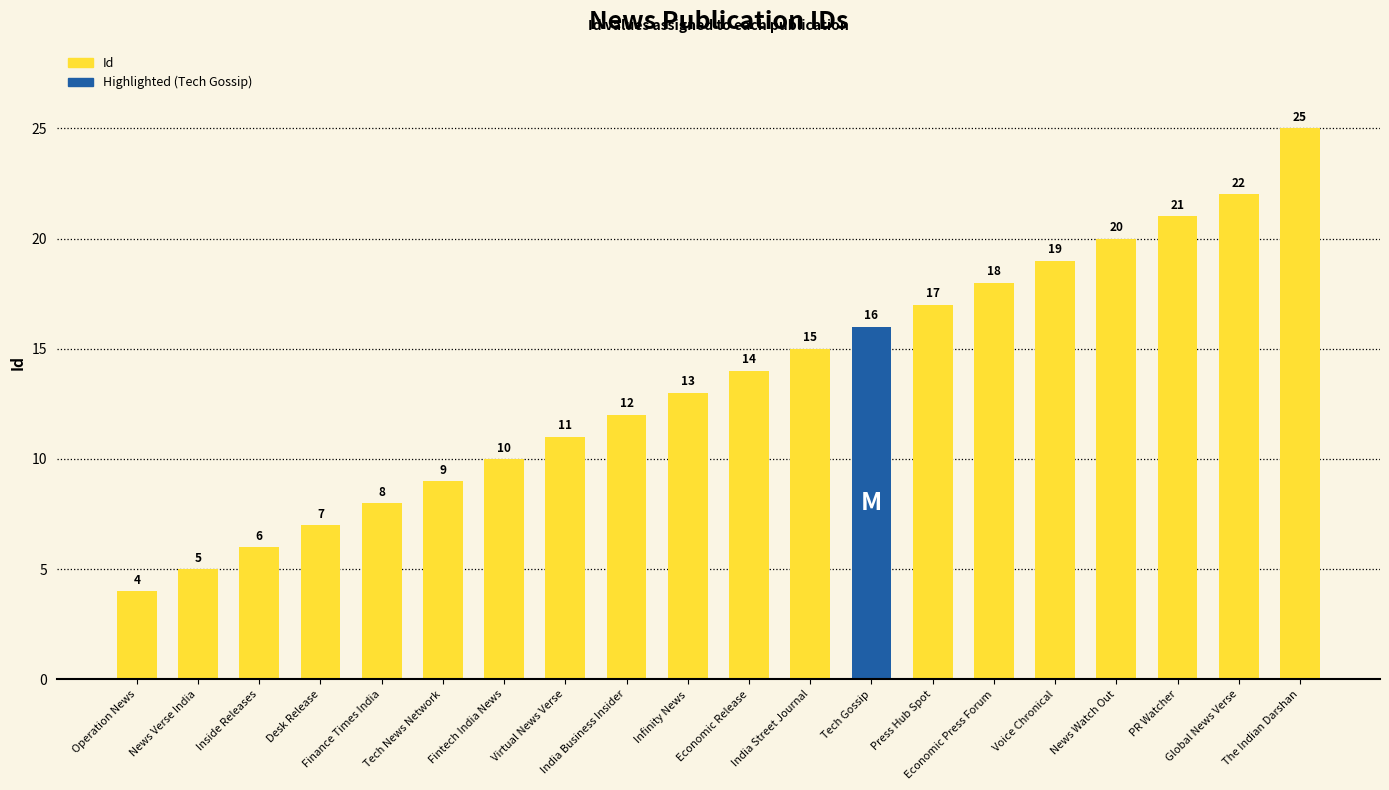

Reading left to right, transcribe all the data shown in this chart.

Operation News=4	News Verse India=5	Inside Releases=6	Desk Release=7	Finance Times India=8	Tech News Network=9	Fintech India News=10	Virtual News Verse=11	India Business Insider=12	Infinity News=13	Economic Release=14	India Street Journal=15	Tech Gossip=16	Press Hub Spot=17	Economic Press Forum=18	Voice Chronical=19	News Watch Out=20	PR Watcher=21	Global News Verse=22	The Indian Darshan=25